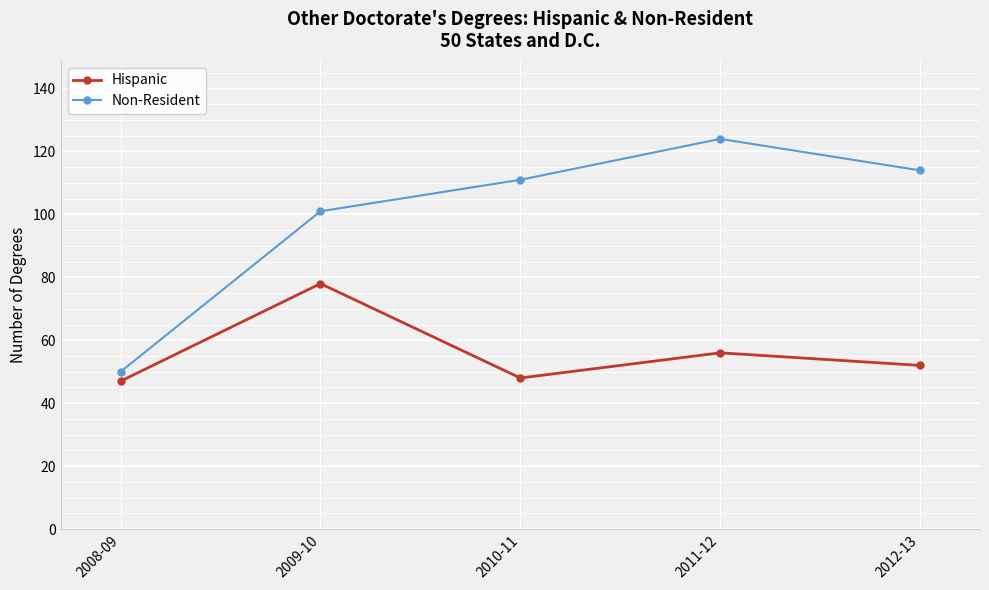

True or false: Non-Resident and Hispanic intersect in this chart.

False